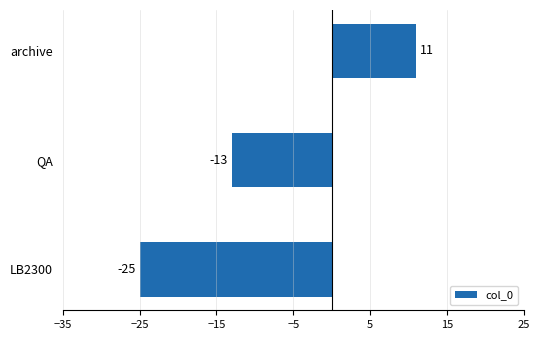

Count the values in the range -25 to 11.

3